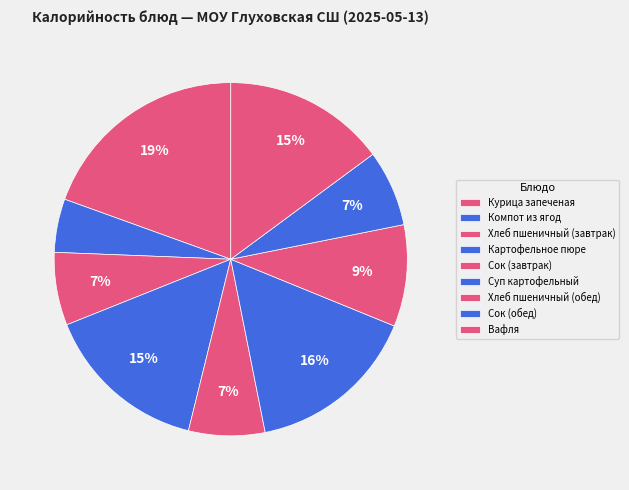

To the nearest percent, what is the difference between the Компот из ягод and Хлеб пшеничный (завтрак) slice percentages?

2%